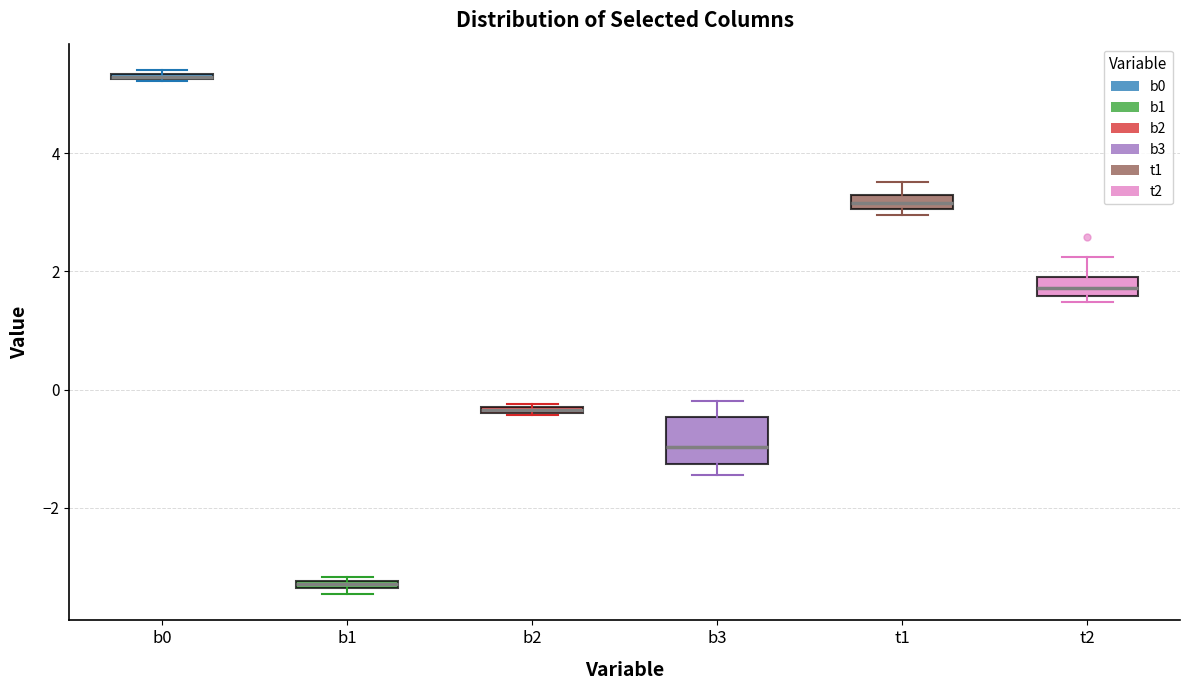

Which box is the tallest, from its lower edge to its upper edge?

b3